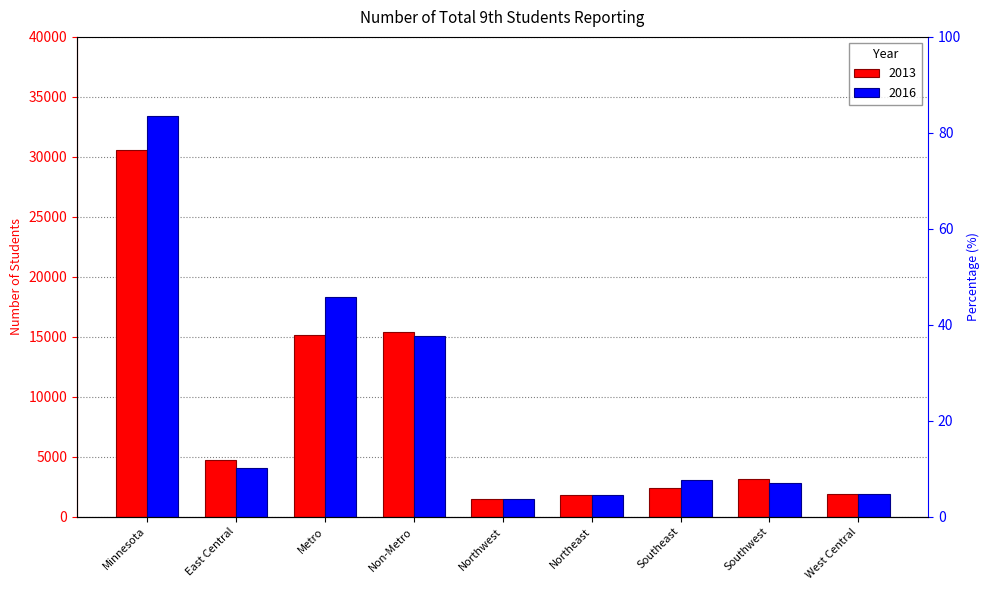

At which label is 2016 closest to 17422?

Metro